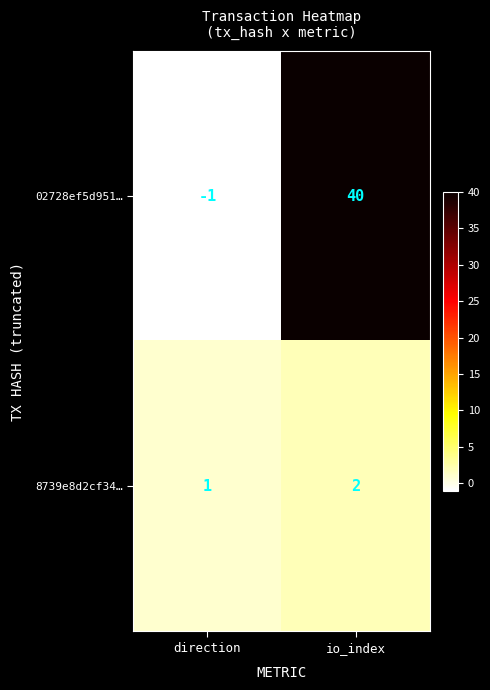

Which series has the widest spread of values?

02728ef5d951…